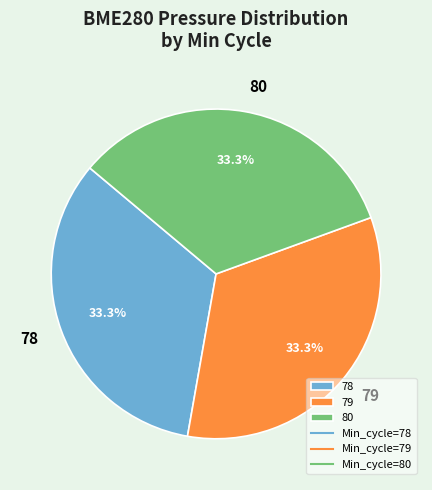

What is the ratio of the value at 80 to the value at 79?

1.0